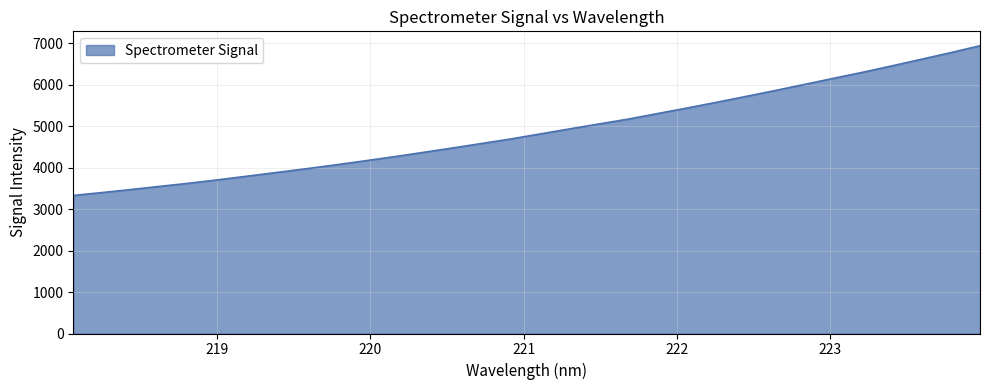

Reading left to right, extract all data points from this chart.

3331.4	3402.5	3476.4	3553.7	3630.2	3713.7	3801.6	3890.3	3979.6	4073.3	4170.6	4270.2	4375.2	4481.4	4590.3	4700.7	4821.5	4942.0	5060.7	5178.0	5312.1	5444.5	5581.4	5721.8	5865.0	6011.7	6159.9	6305.8	6460.3	6618.8	6777.6	6944.2